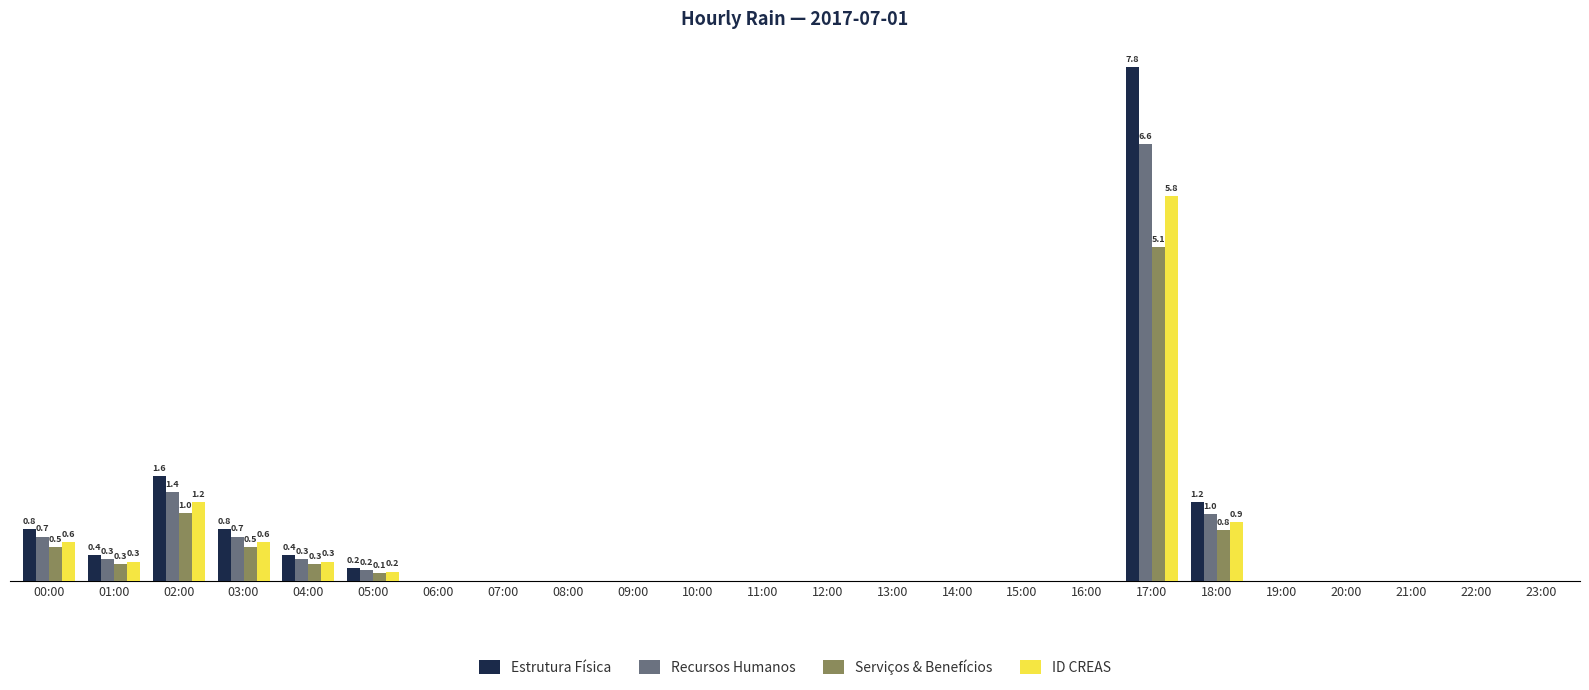

What are all the series names shown in the legend?

Estrutura Física, Recursos Humanos, Serviços & Benefícios, ID CREAS